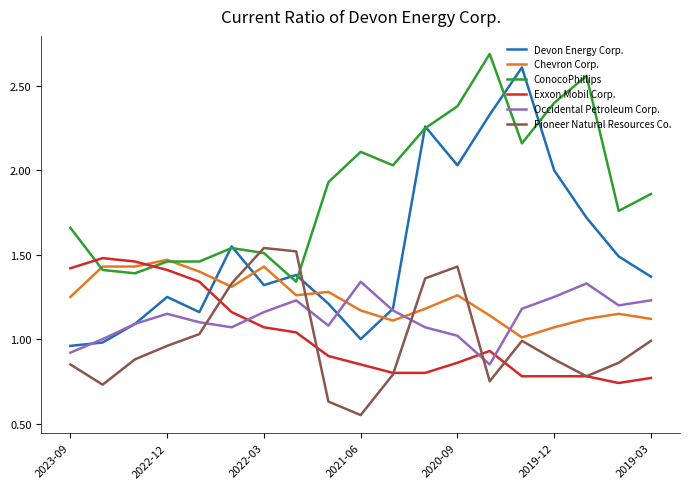

How many intersections are there between Occidental Petroleum Corp. and Pioneer Natural Resources Co.?

4